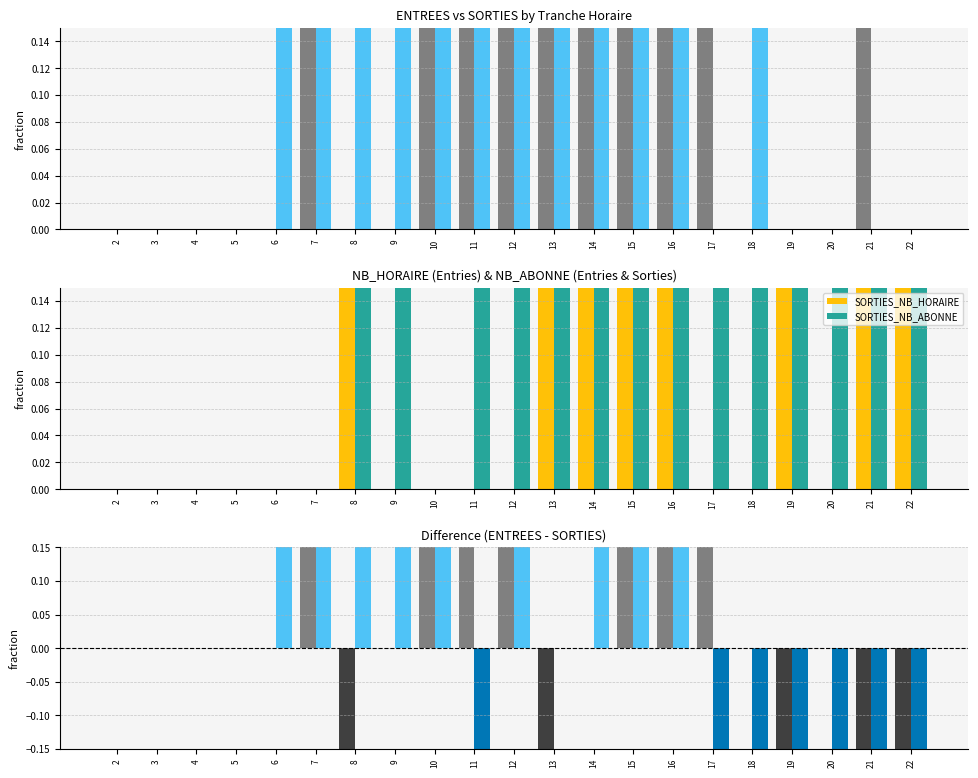

What is the difference between the DIFF_NB_ABONNE values at 12 and 6?

3